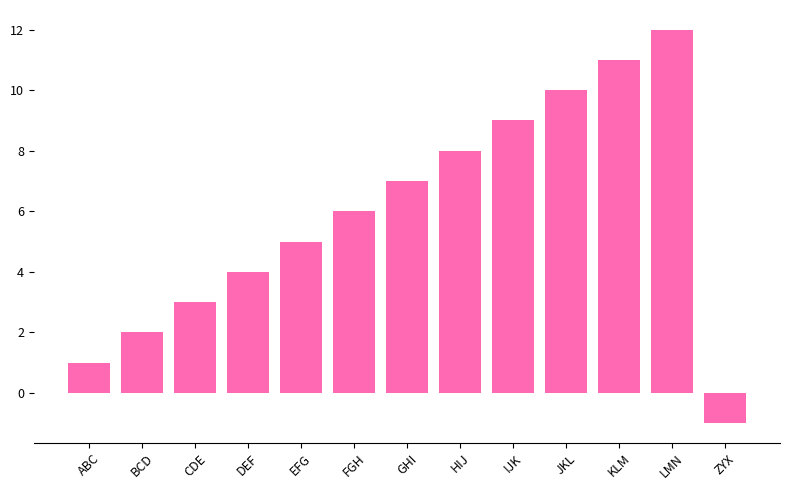

Reading right to left, list all the values displayed in this chart.

ZYX=-1	LMN=12	KLM=11	JKL=10	IJK=9	HIJ=8	GHI=7	FGH=6	EFG=5	DEF=4	CDE=3	BCD=2	ABC=1